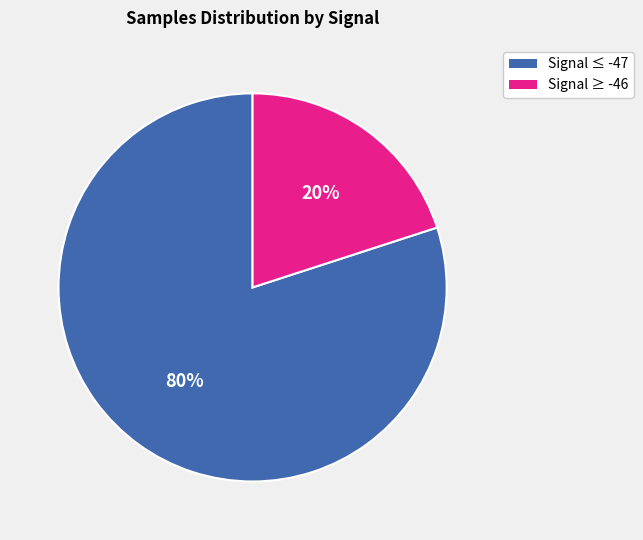

To the nearest percent, what is the difference between the largest and smallest slice percentages?

60%